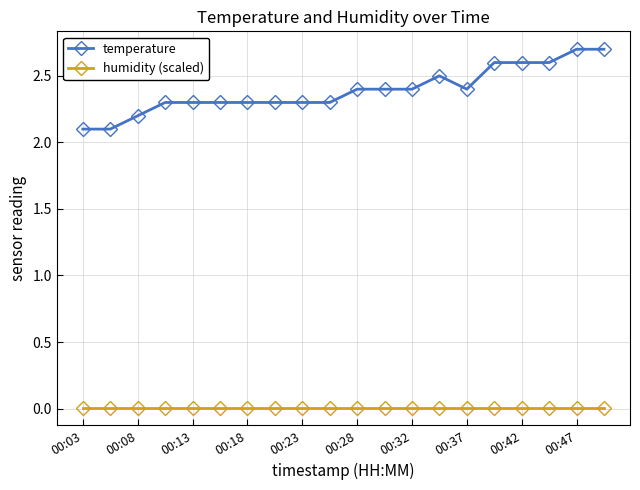

Rank the series by their average value, from highest to lowest.

temperature, humidity (scaled)